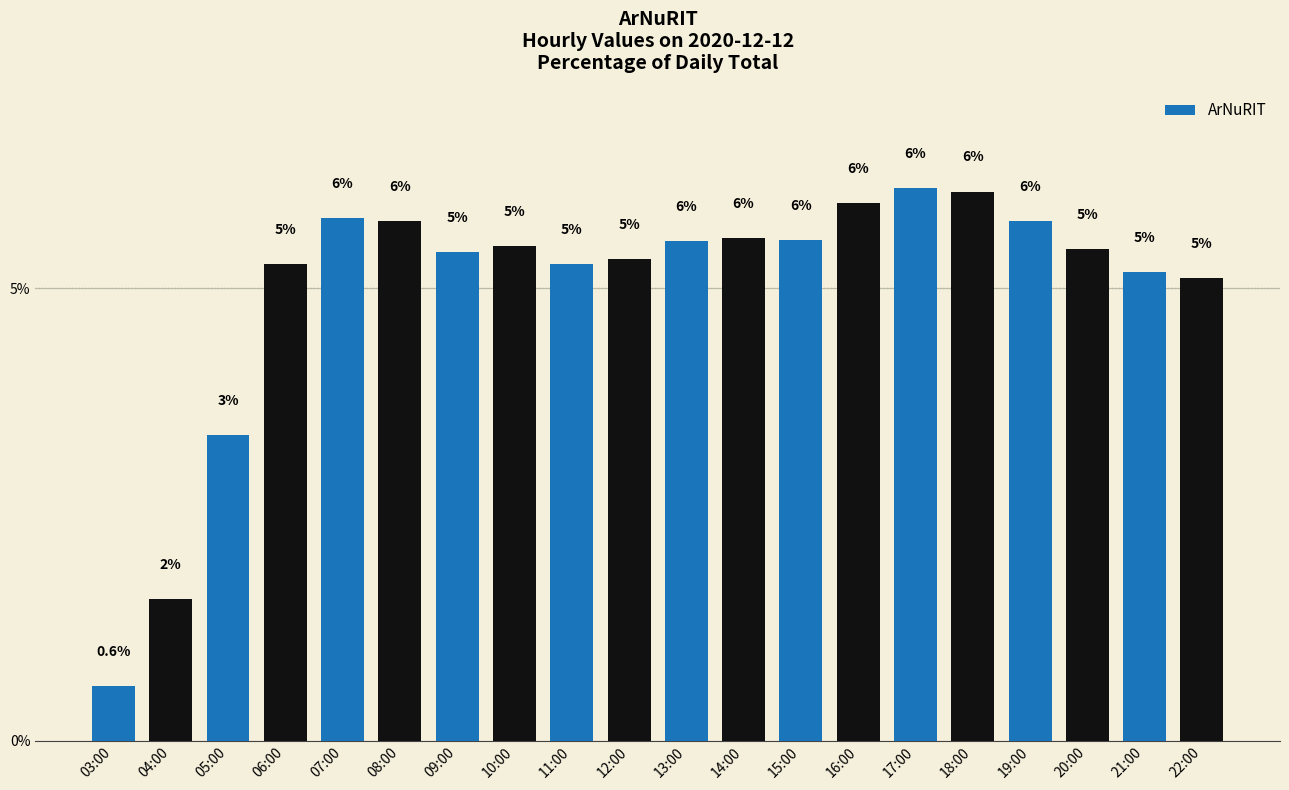

Are the bars horizontal?

No